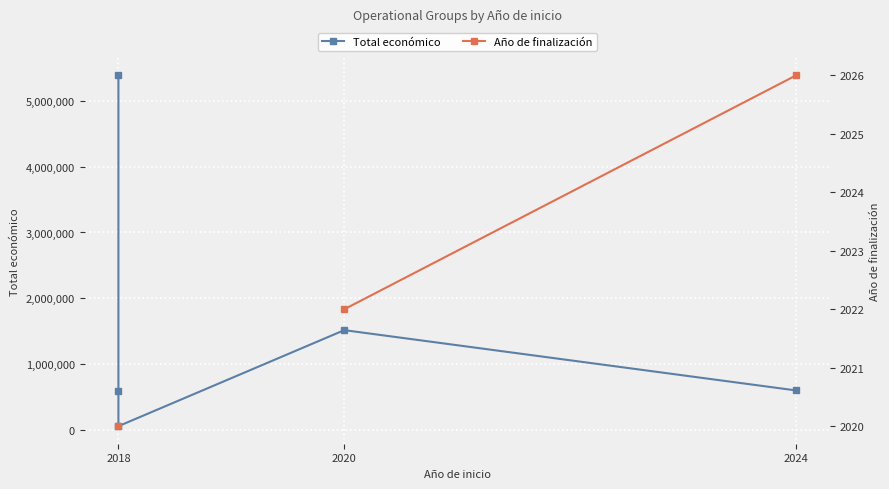

True or false: Año de finalización has more than 2 points higher than both neighbors.

False